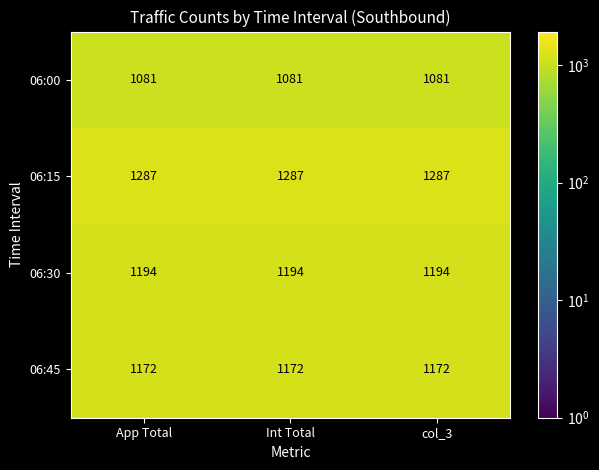

The 06:15 series shows 2059 at Int Total. True or false?

False